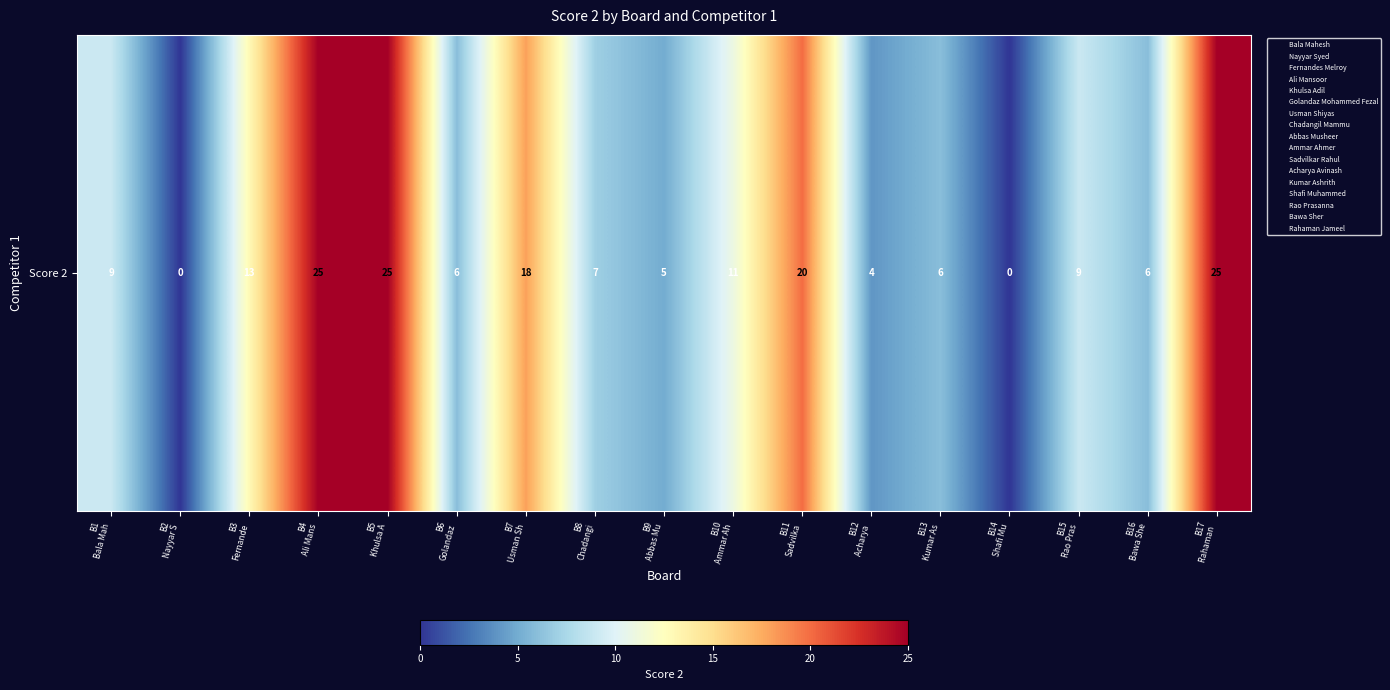

What is the difference between the values at B13
Kumar As and B12
Acharya ?

2